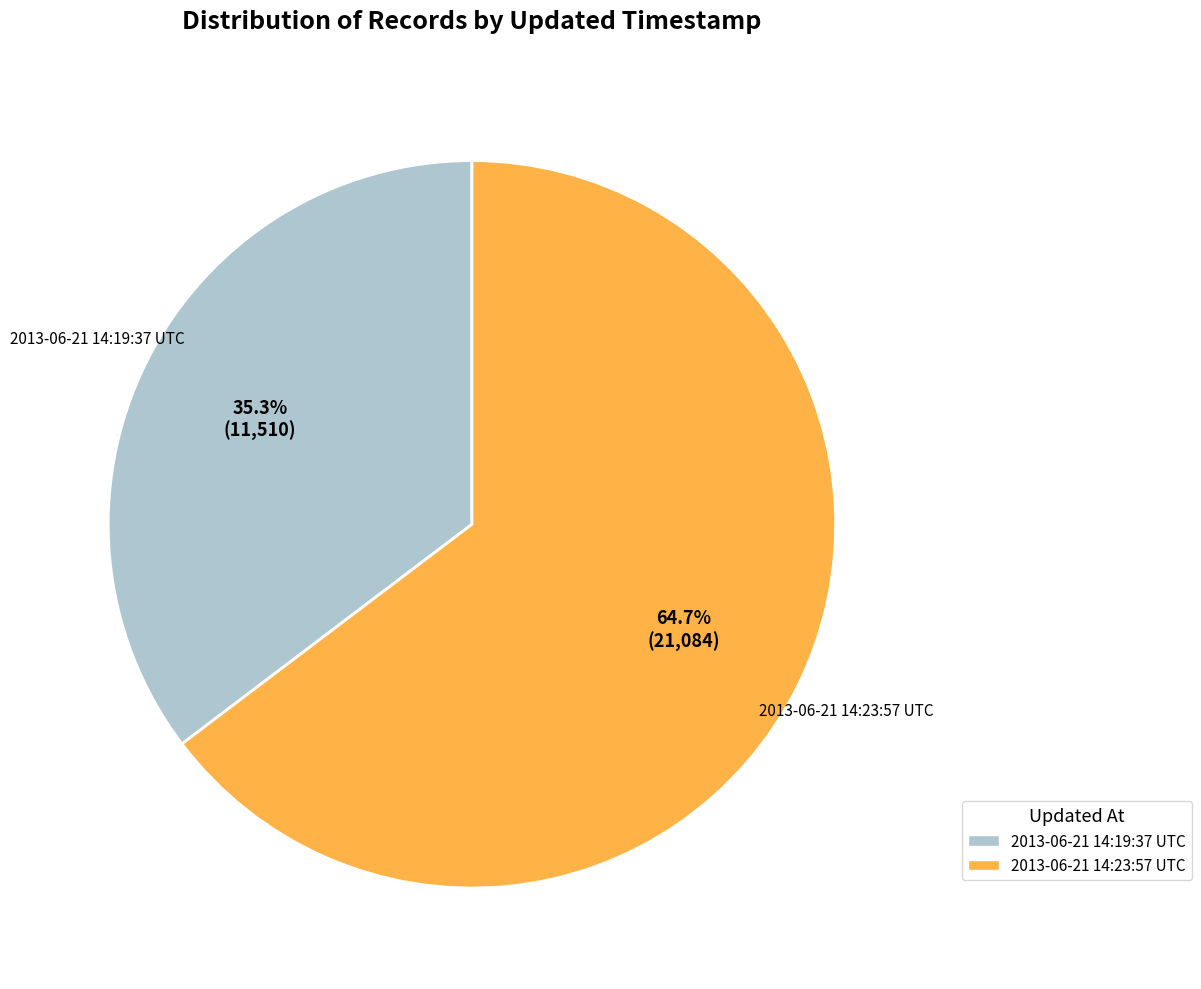

The 2013-06-21 14:19:37 UTC slice represents 35% of the pie. True or false?

True